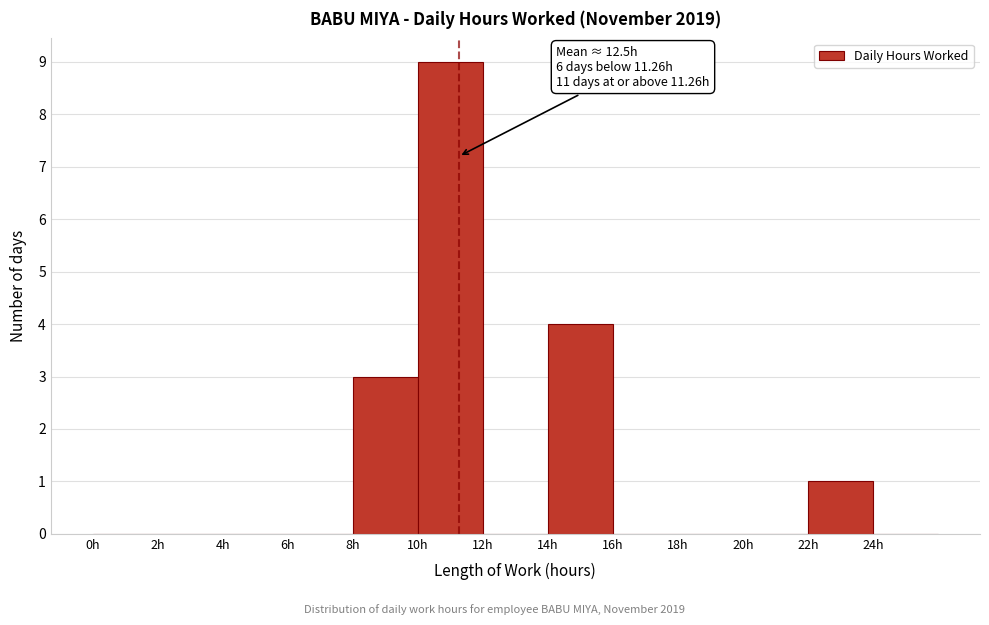

Which range on the x-axis has the tallest bar?

10 to 12